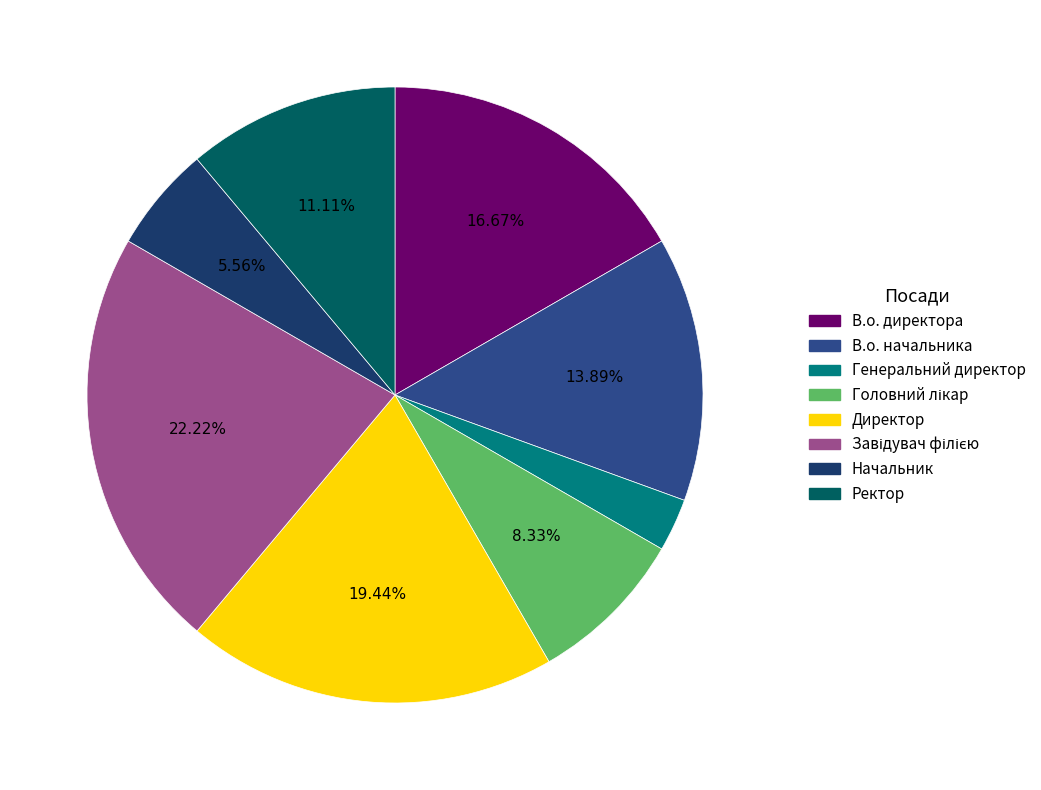

Is the sum of Генеральний директор and В.о. директора greater than half?

No